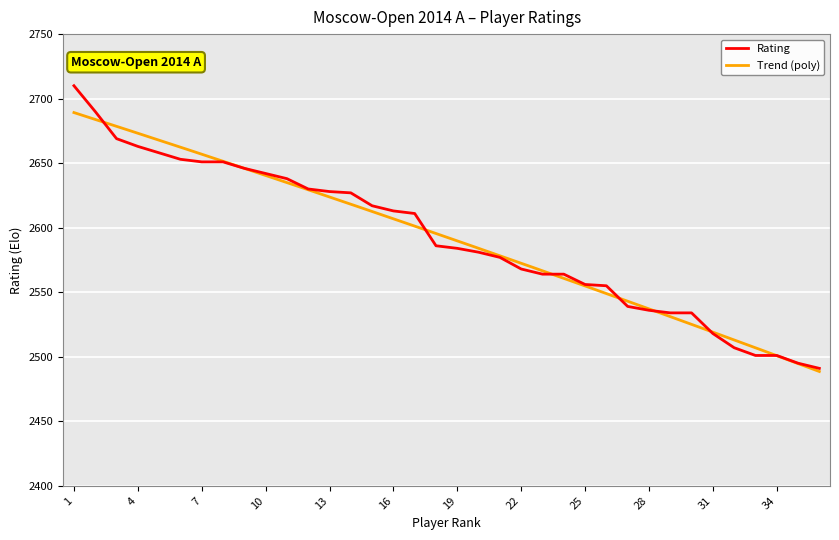

Count the number of values greater than 2586.

17